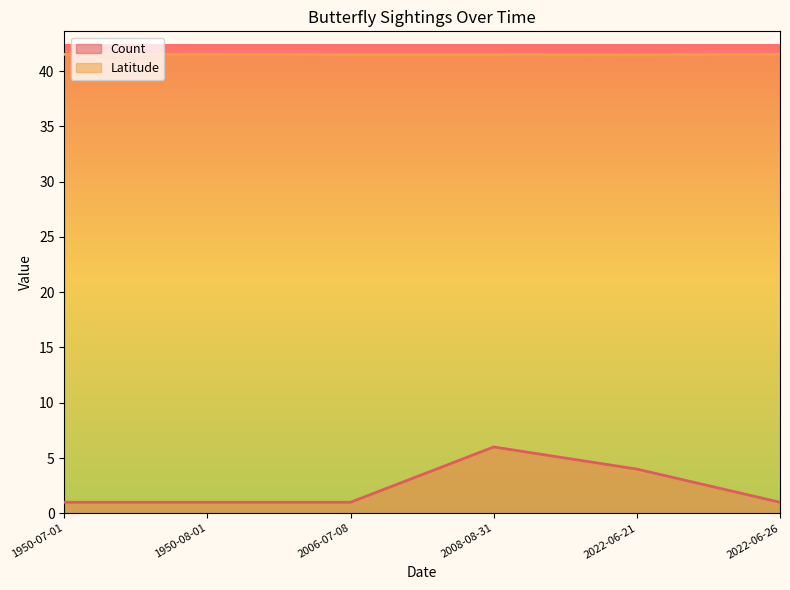

Reading right to left, extract all data points from this chart.

Count: 2022-06-26=1.0	2022-06-21=4.0	2008-08-31=6.0	2006-07-08=1.0	1950-08-01=1.0	1950-07-01=1.0
Latitude: 2022-06-26=41.5	2022-06-21=41.5	2008-08-31=41.5	2006-07-08=41.5	1950-08-01=41.5	1950-07-01=41.5